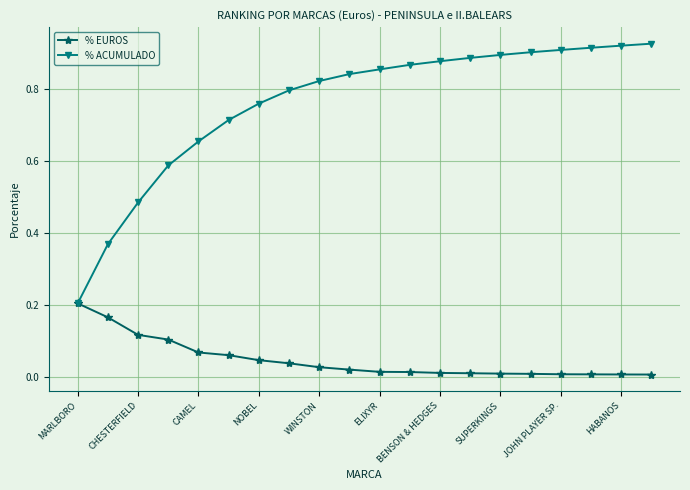

Is this an area chart (filled region under the line)?

No